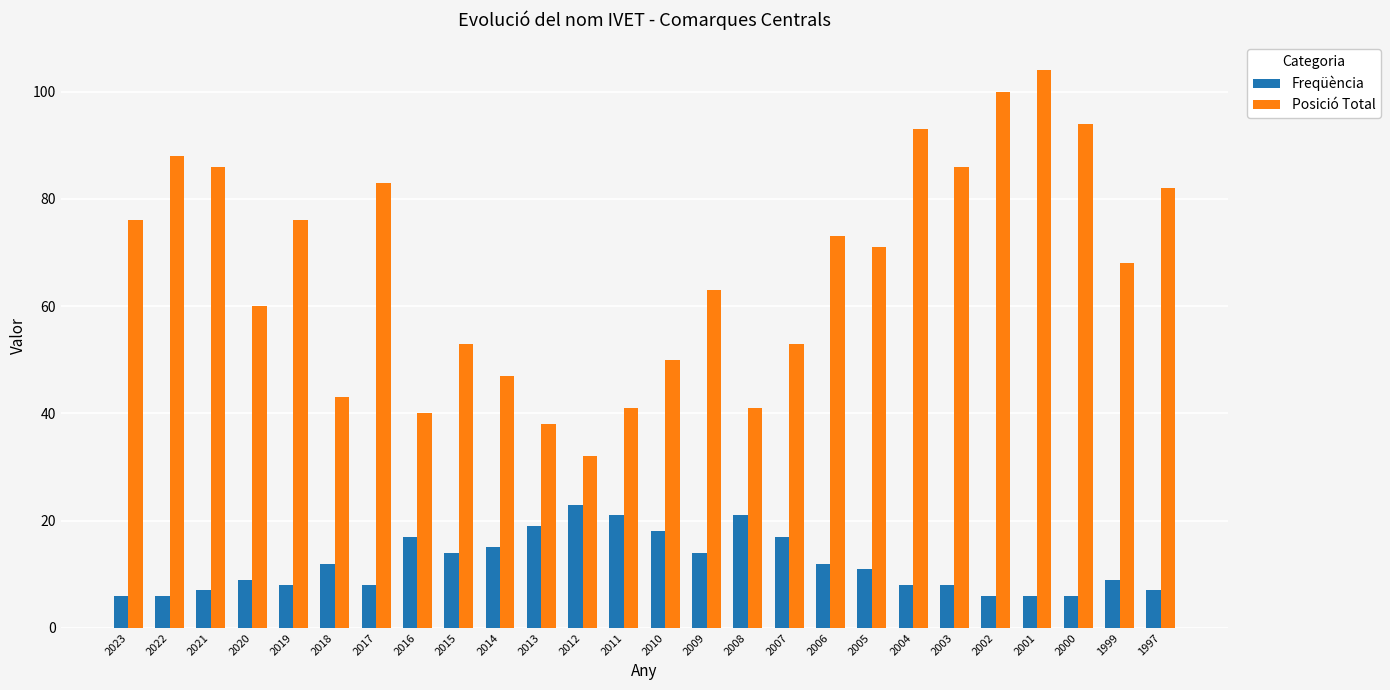

Which series has the largest total across all categories?

Posició Total